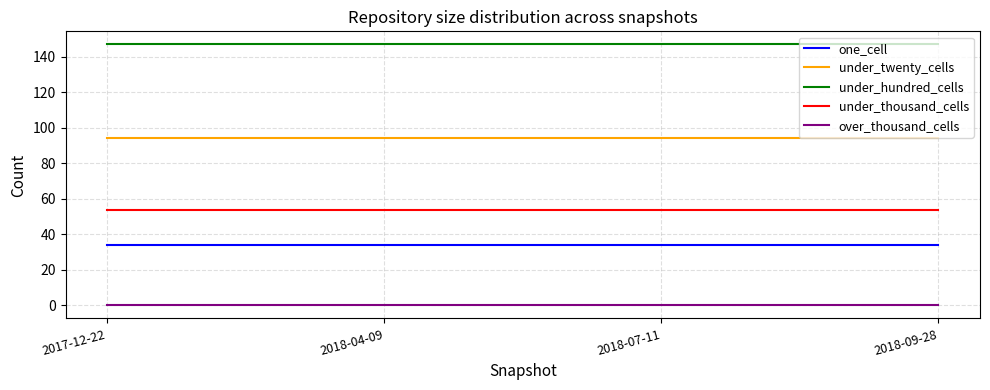

Does the chart display data point markers on the line(s)?

No